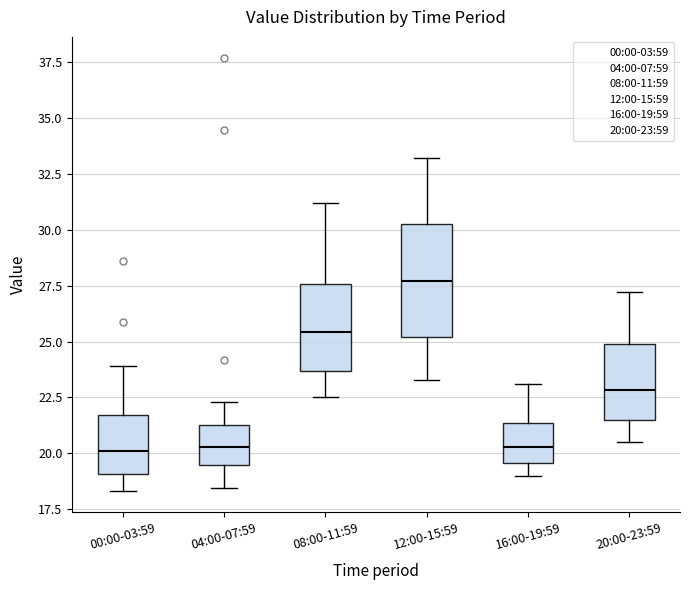

Reading left to right, transcribe this box plot: for each box, give where its median line is, the range the box spans, and where its two whiskers end, as read against the y-axis. The values are not printed on the chart, so give them approximately, as read against the axis.

00:00-03:59: median 20.0, box 19.0 to 21.5, whiskers 18.5 to 24.0
04:00-07:59: median 20.5, box 19.5 to 21.5, whiskers 18.5 to 22.5
08:00-11:59: median 25.5, box 23.5 to 27.5, whiskers 22.5 to 31.0
12:00-15:59: median 27.5, box 25.0 to 30.5, whiskers 23.5 to 33.0
16:00-19:59: median 20.5, box 19.5 to 21.5, whiskers 19.0 to 23.0
20:00-23:59: median 23.0, box 21.5 to 25.0, whiskers 20.5 to 27.0